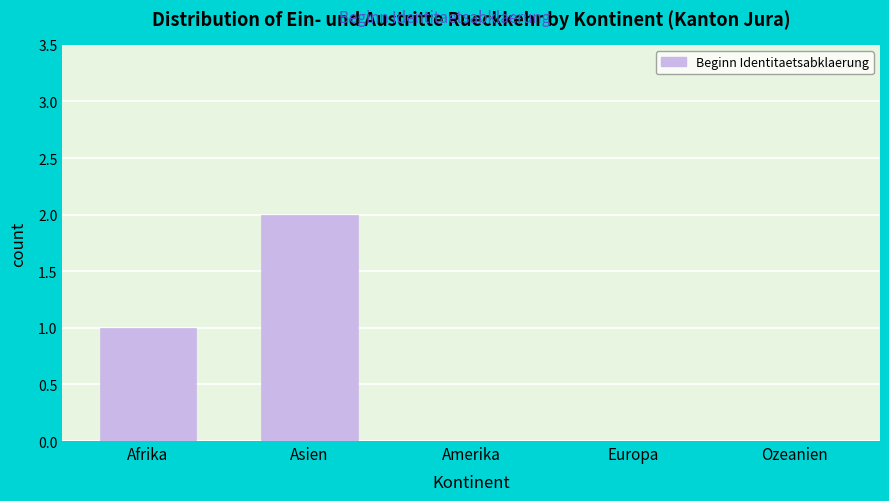

Reading right to left, transcribe all the data shown in this chart.

Ozeanien=0	Europa=0	Amerika=0	Asien=2	Afrika=1